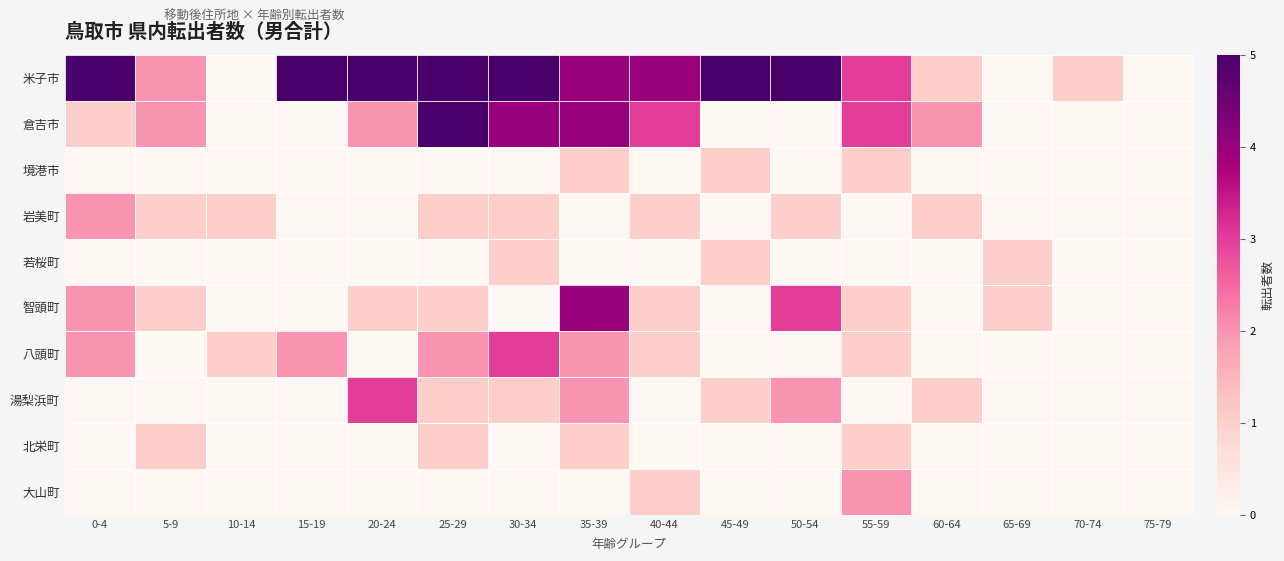

Which has a higher value, 75-79 or 0-4?

0-4